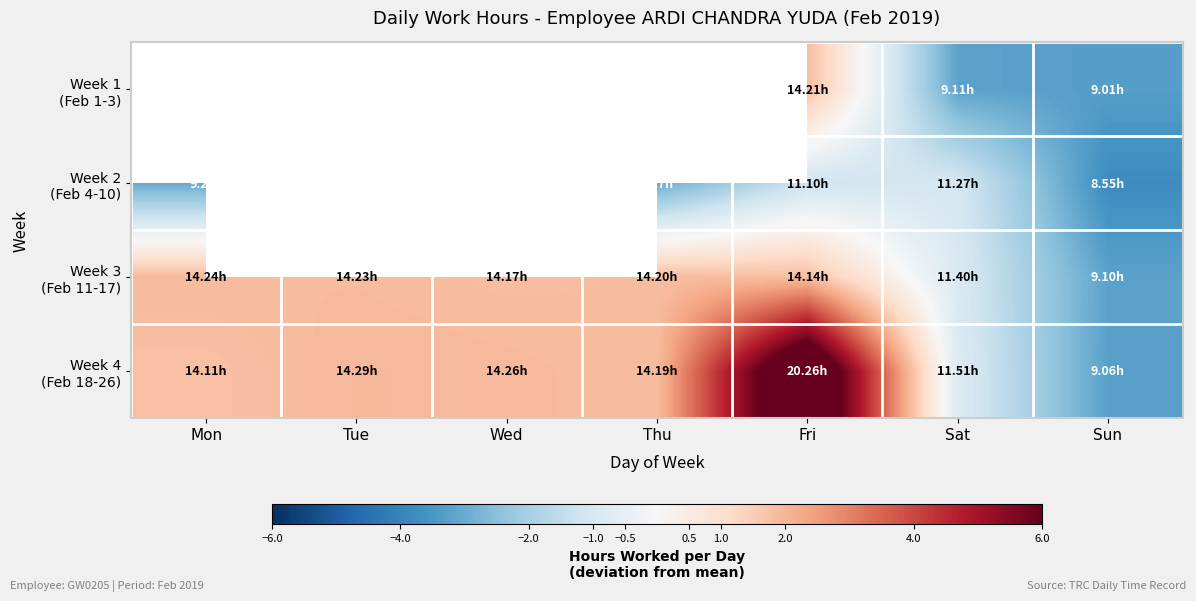

Which series has the largest range (max minus min)?

Week 4 (Feb 18-26)